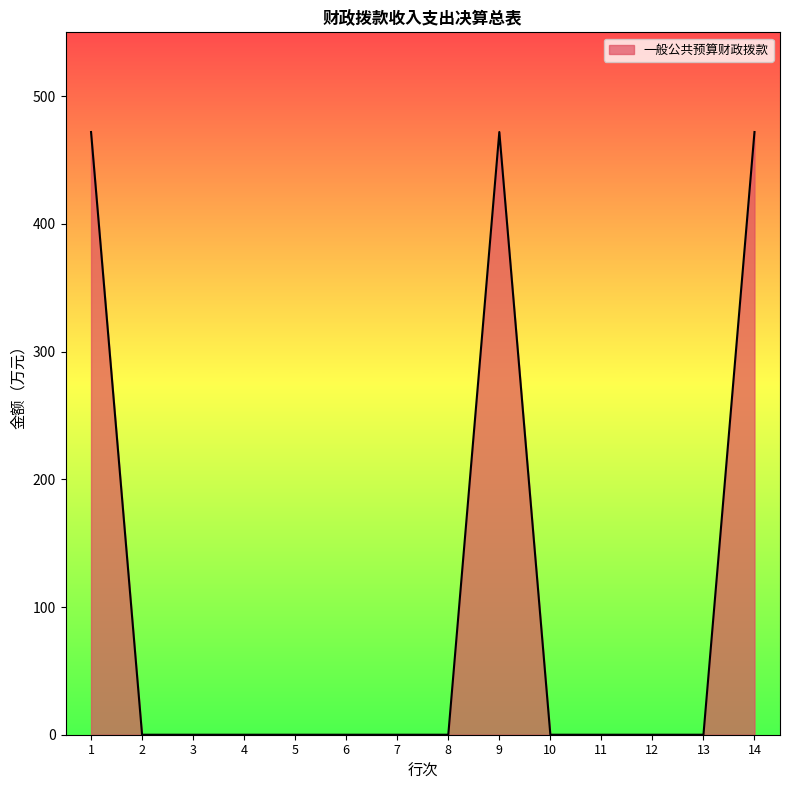

The chart shows a value of -216.0 at 12. True or false?

False